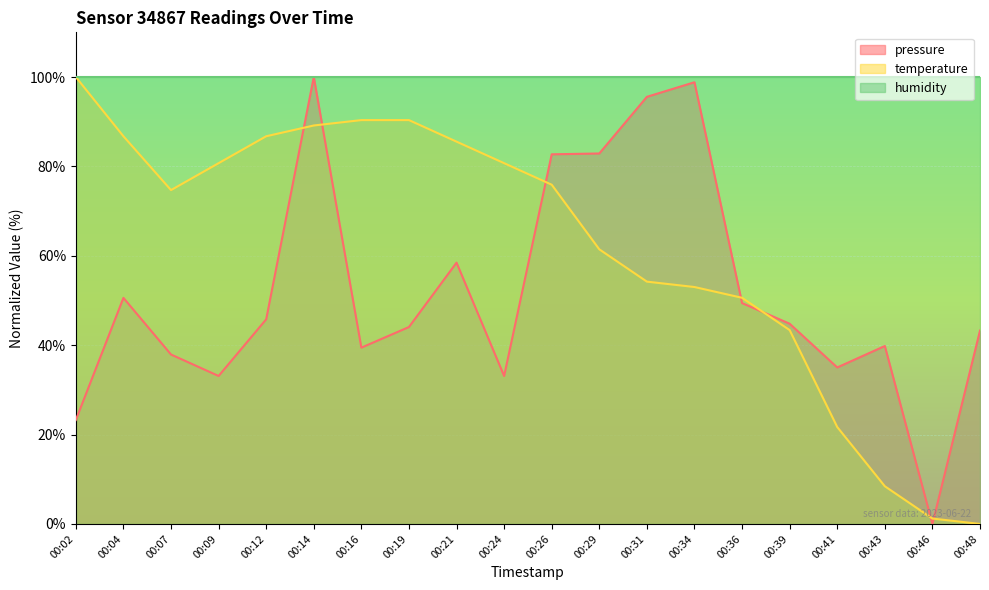

Rank the series at 00:31 from highest to lowest value.

humidity, pressure, temperature